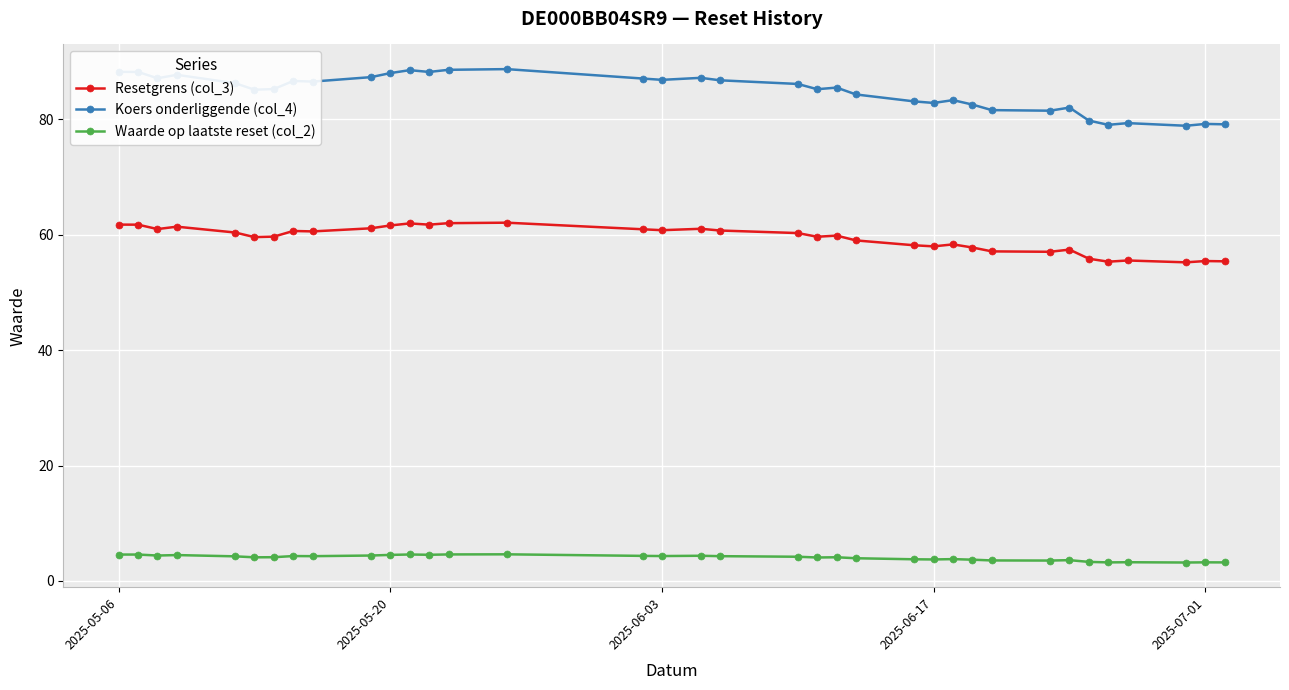

True or false: Waarde op laatste reset (col_2) and Resetgrens (col_3) intersect in this chart.

False